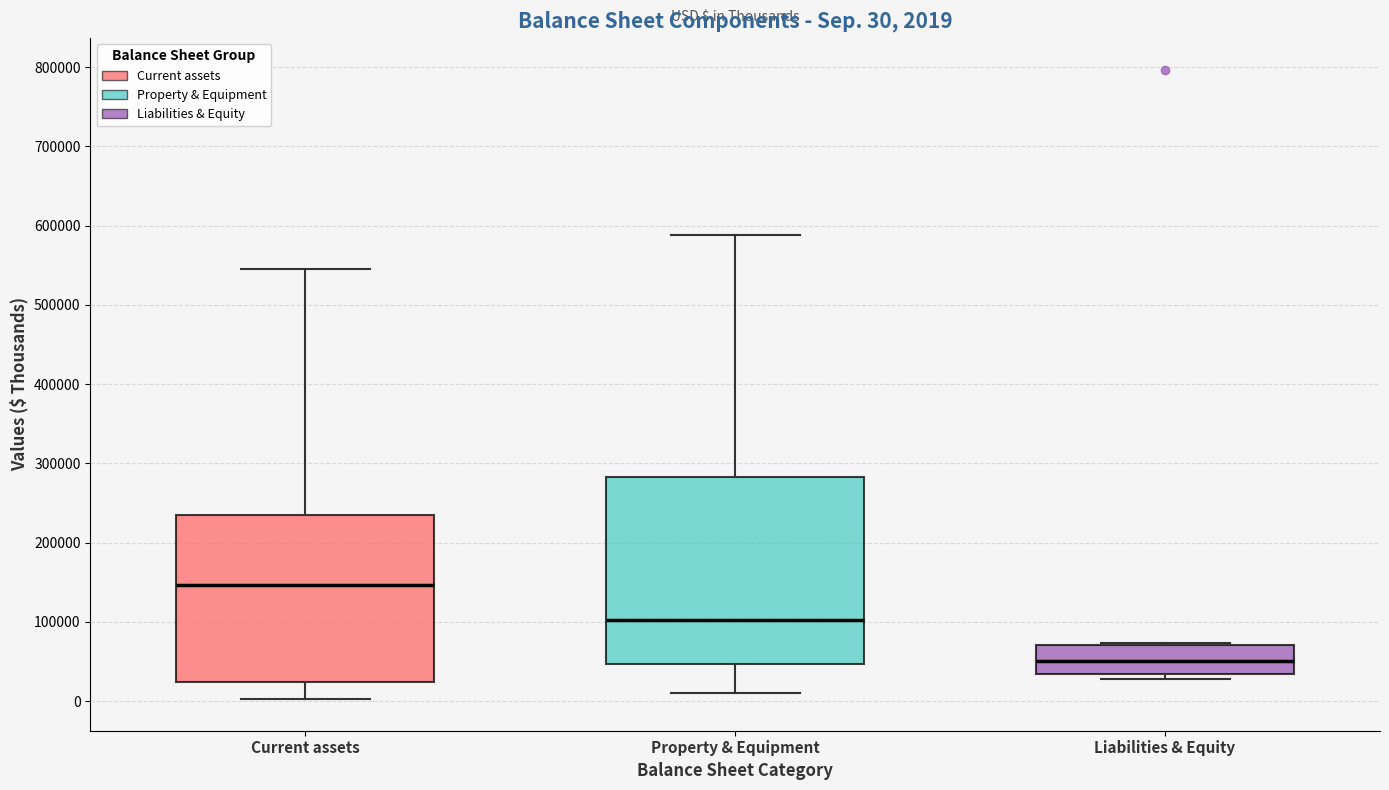

Which box is the tallest, from its lower edge to its upper edge?

Property & Equipment